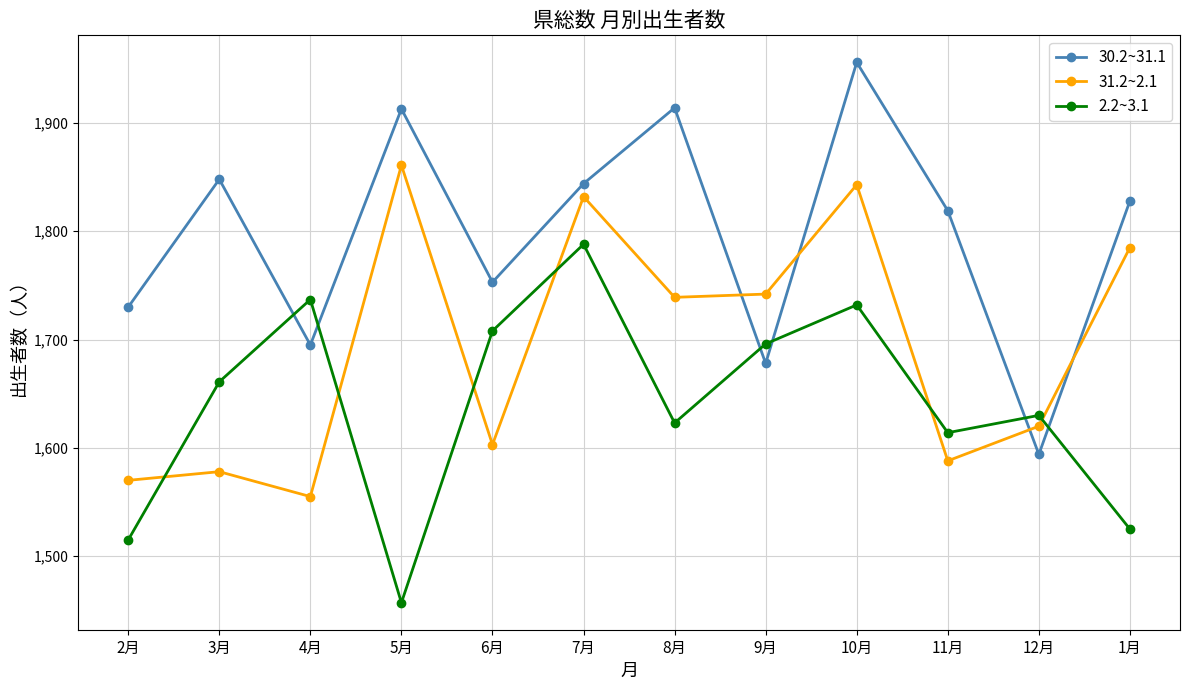

How many values in the 30.2~31.1 series are below 1828?

6